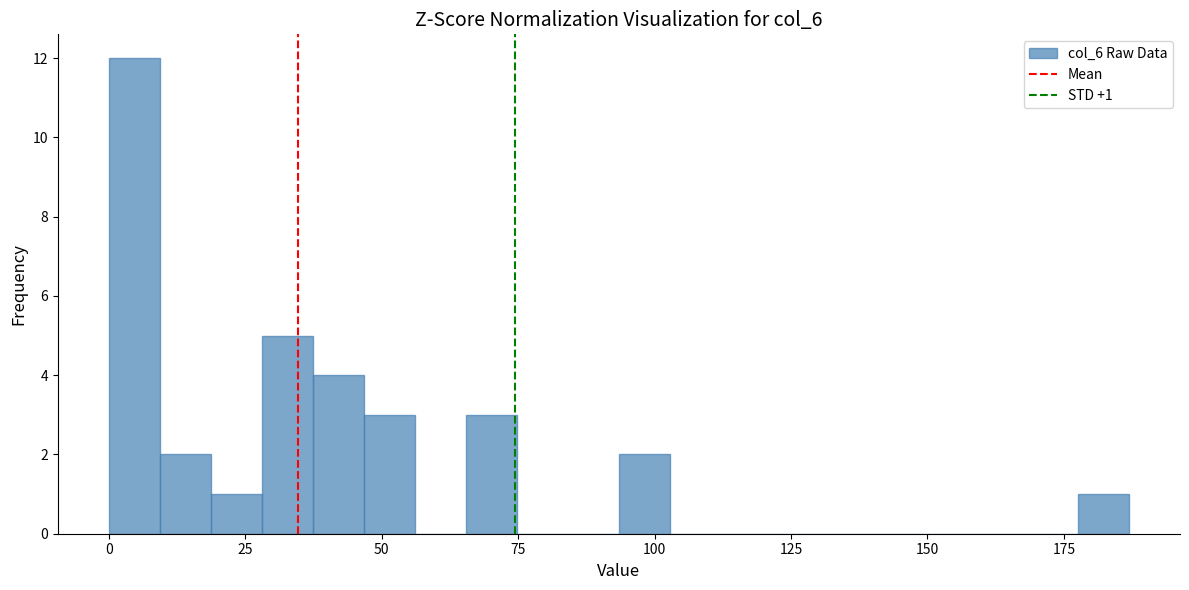

Read against the x-axis, roughly where is the centre of the tallest bar?

5